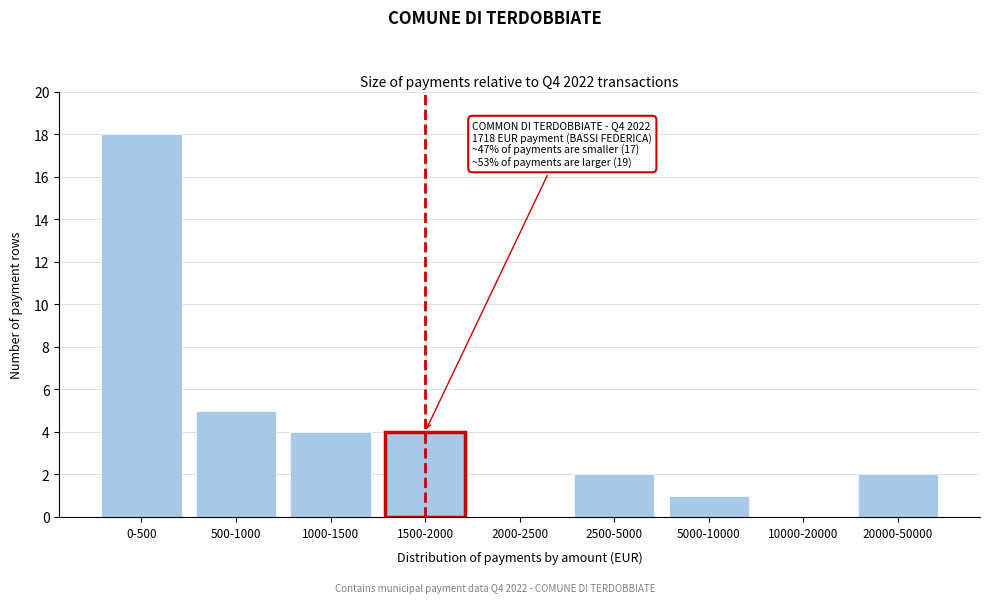

Reading left to right, transcribe all the data shown in this chart.

0-500=18	500-1000=5	1000-1500=4	1500-2000=4	2000-2500=0	2500-5000=2	5000-10000=1	10000-20000=0	20000-50000=2